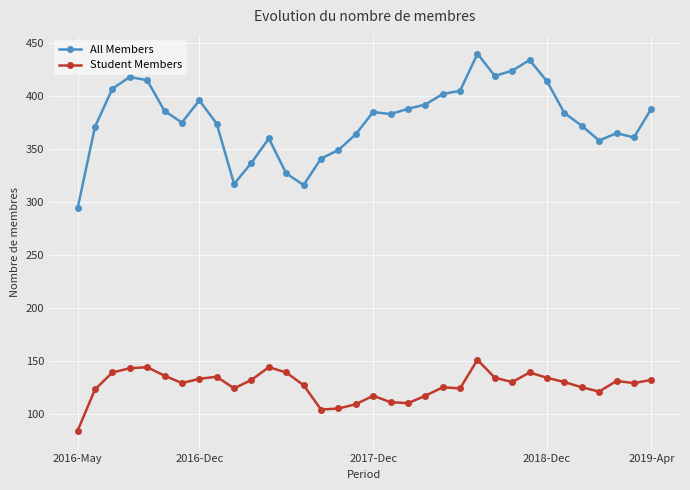

Which series has the widest spread of values?

All Members